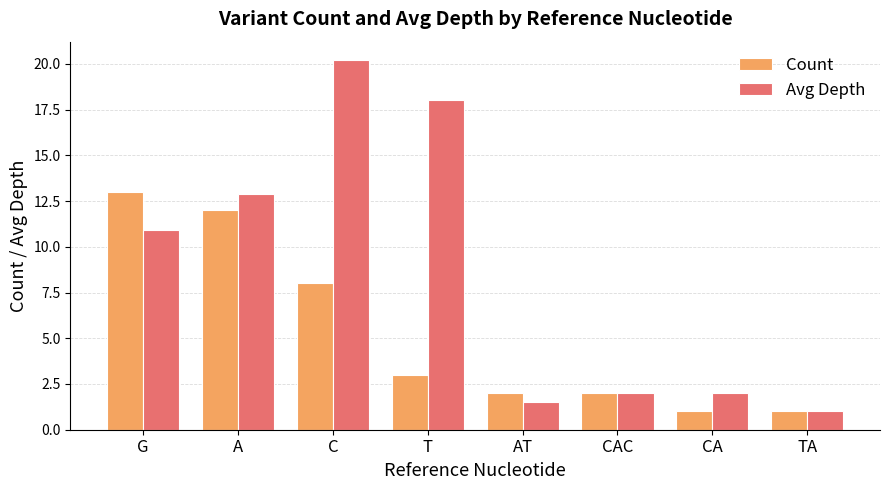

The Avg Depth series shows 10.9 at G. True or false?

True